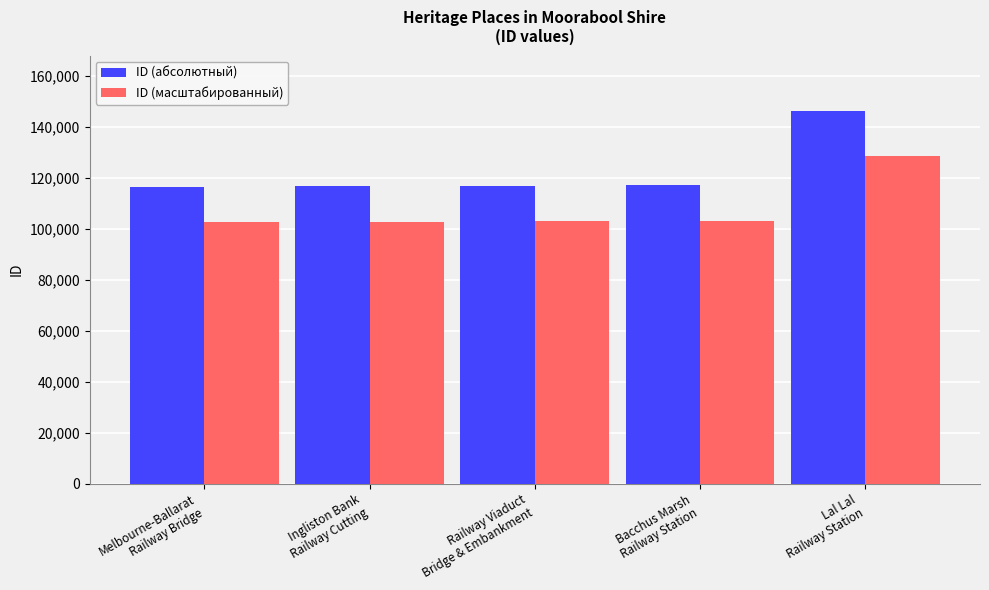

What is the greatest value displayed?

145986